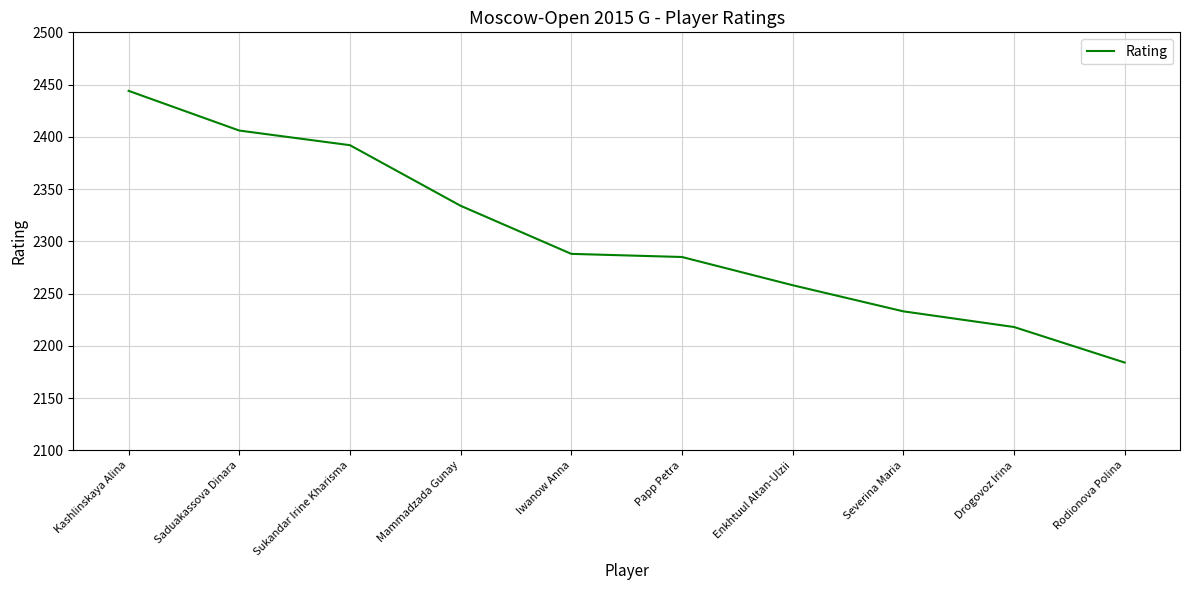

The chart shows a value of 2334 at Mammadzada Gunay. True or false?

True